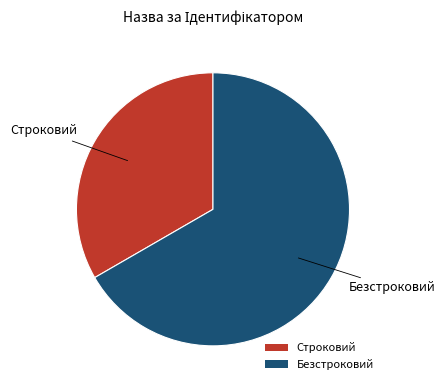

Is it true that Строковий is 46% of the pie?

False